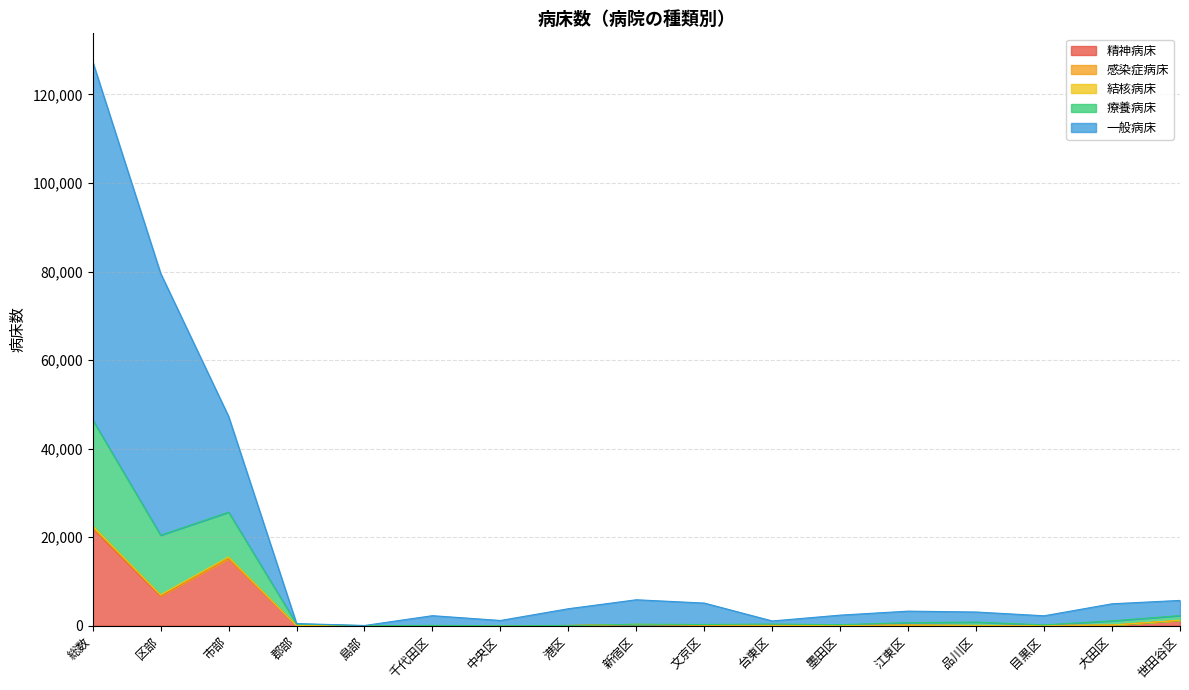

At which category is the sum across all series the highest?

総数